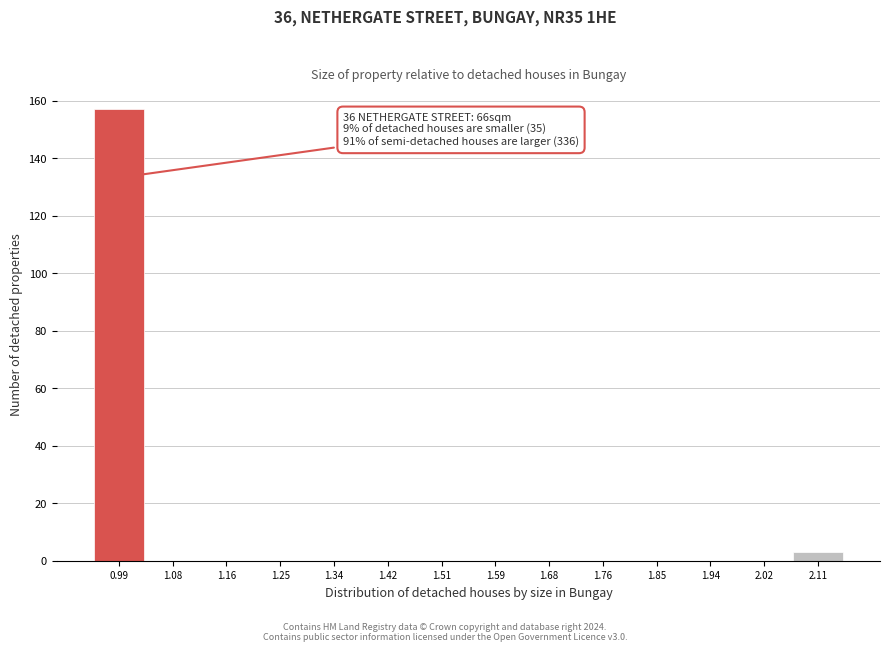

Over which range of the x-axis is the bar tallest?

0.95 to 1.04